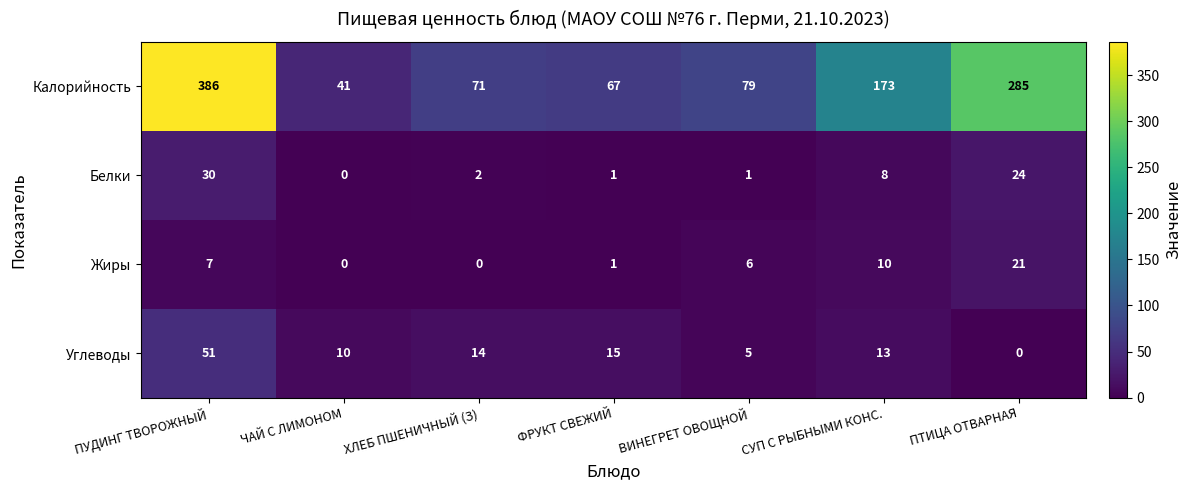

Which series changed the most between ПУДИНГ ТВОРОЖНЫЙ and ВИНЕГРЕТ ОВОЩНОЙ?

Калорийность